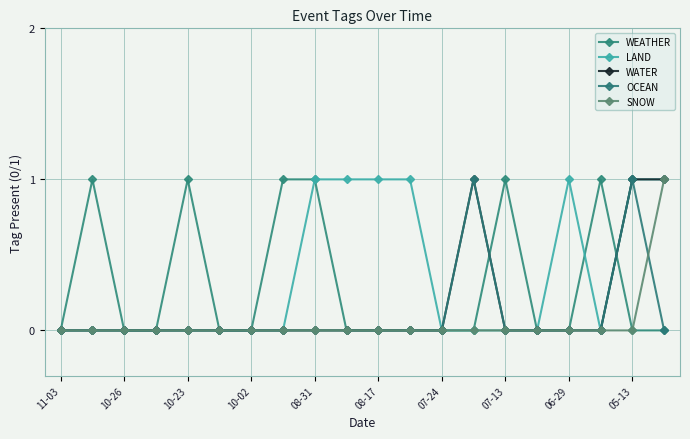

Does the chart have visible grid lines?

Yes